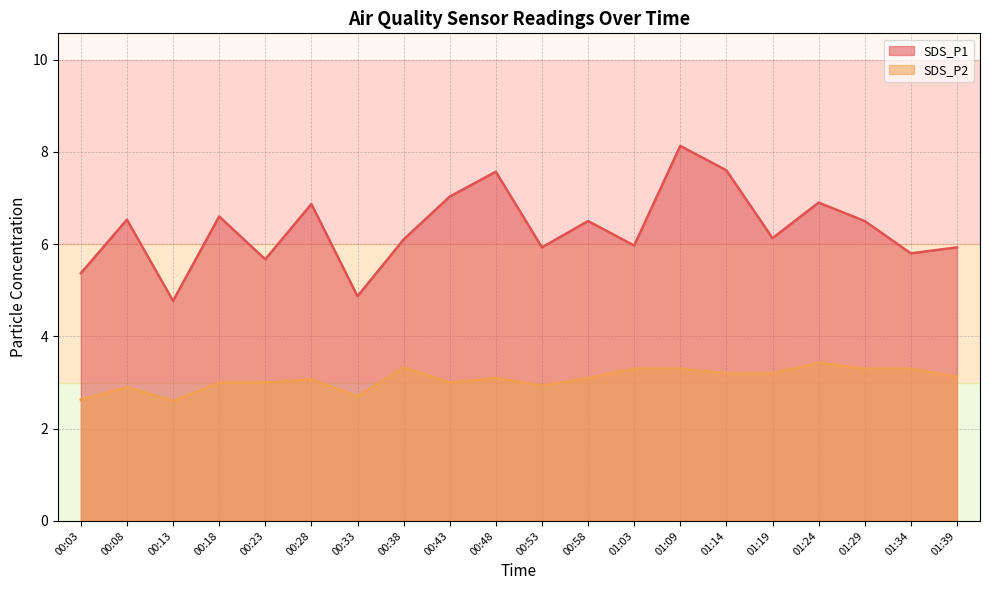

Rank the series by their average value, from highest to lowest.

SDS_P1, SDS_P2